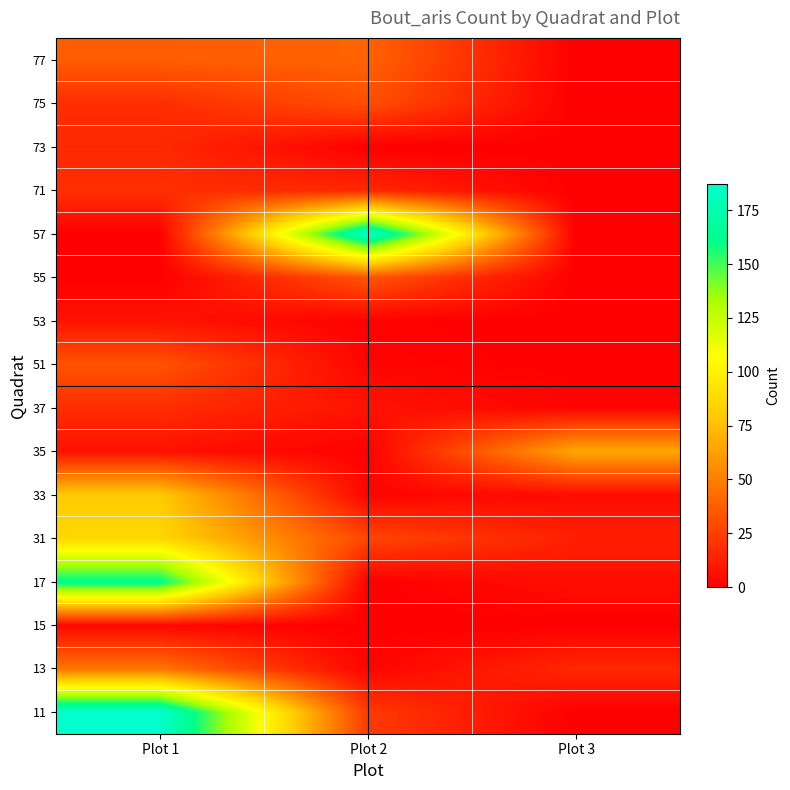

At how many categories does at least one series exceed 60?

3